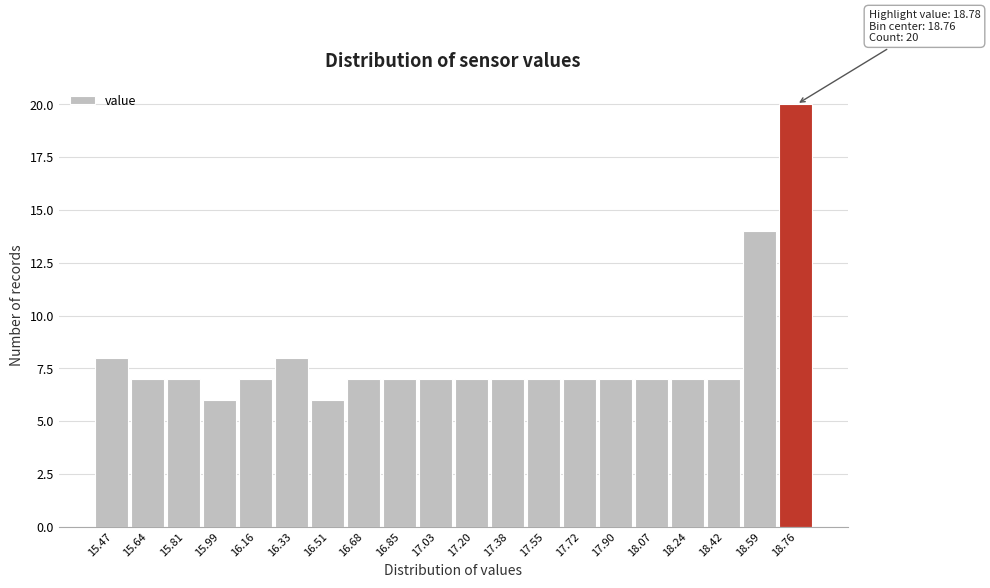

Over which range of the x-axis is the bar tallest?

18.68 to 18.86